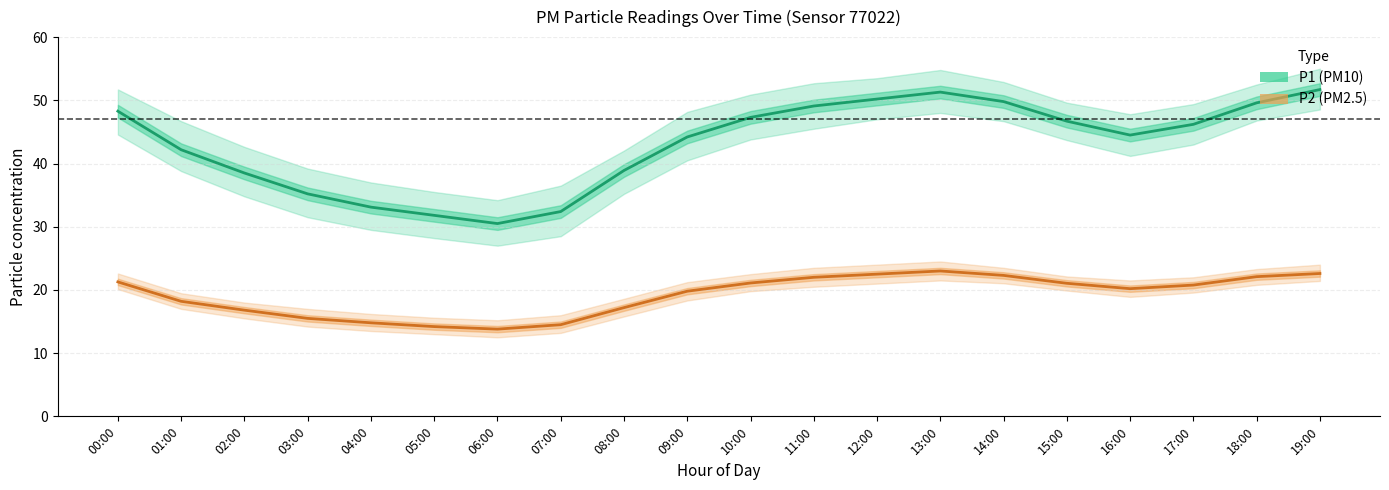

True or false: P2 (PM2.5) has more than 0 points higher than both neighbors.

True